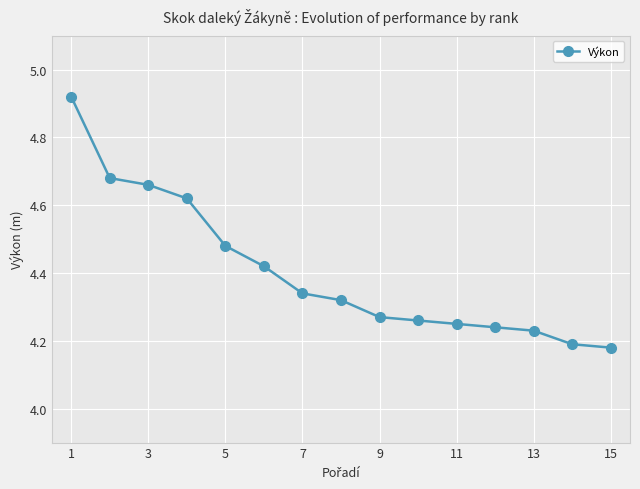

What is the difference between the maximum and minimum values?

0.7